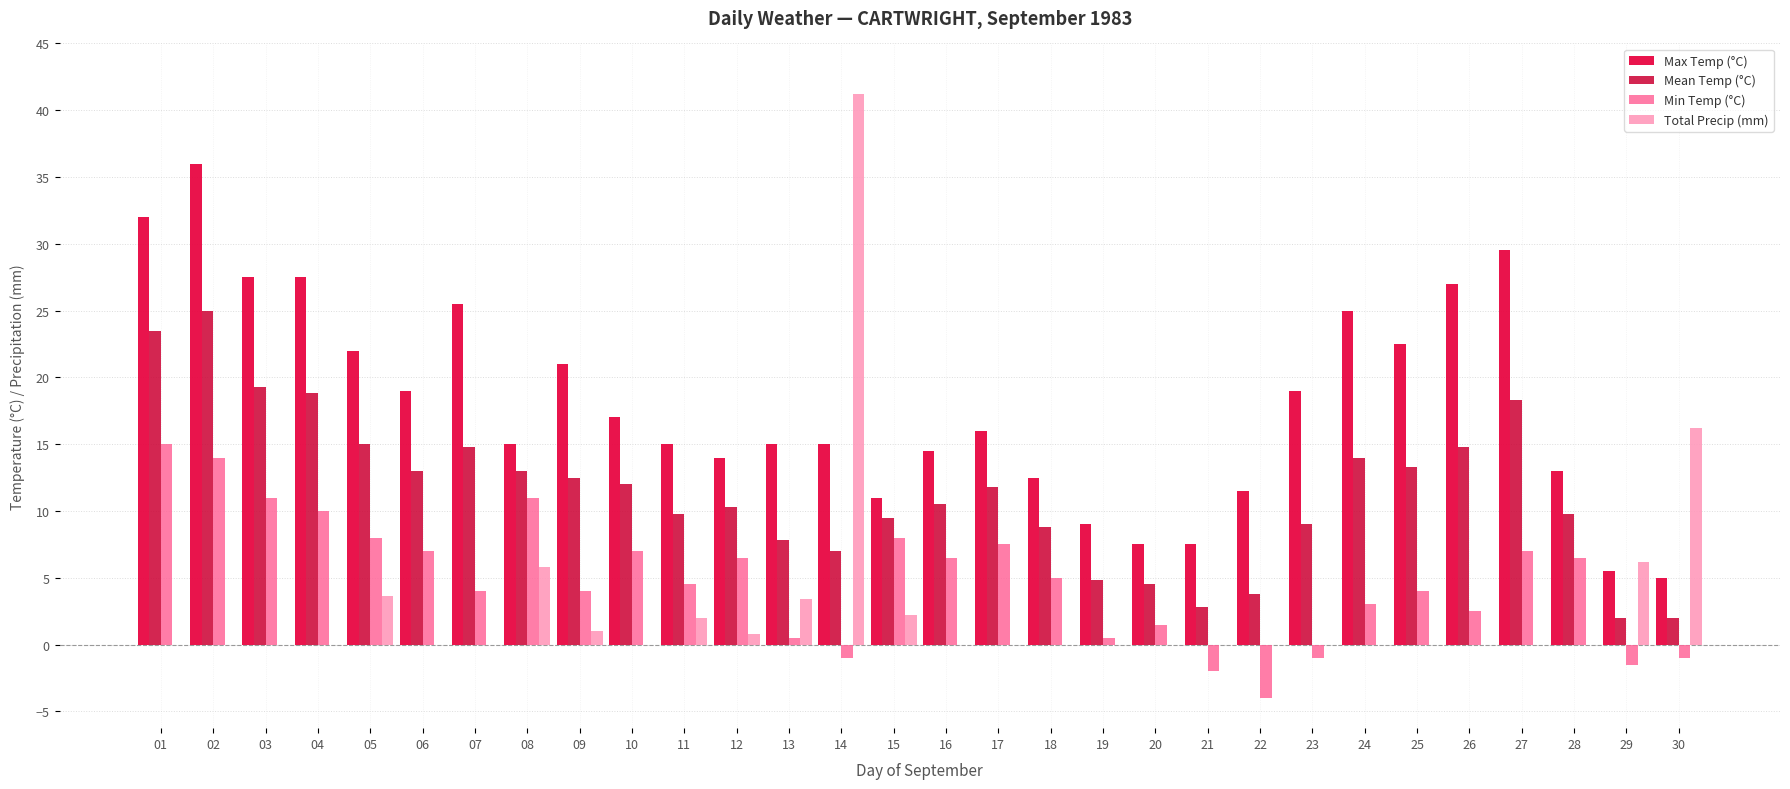

True or false: Min Temp (°C) has a value of -1.0 at 30.

True